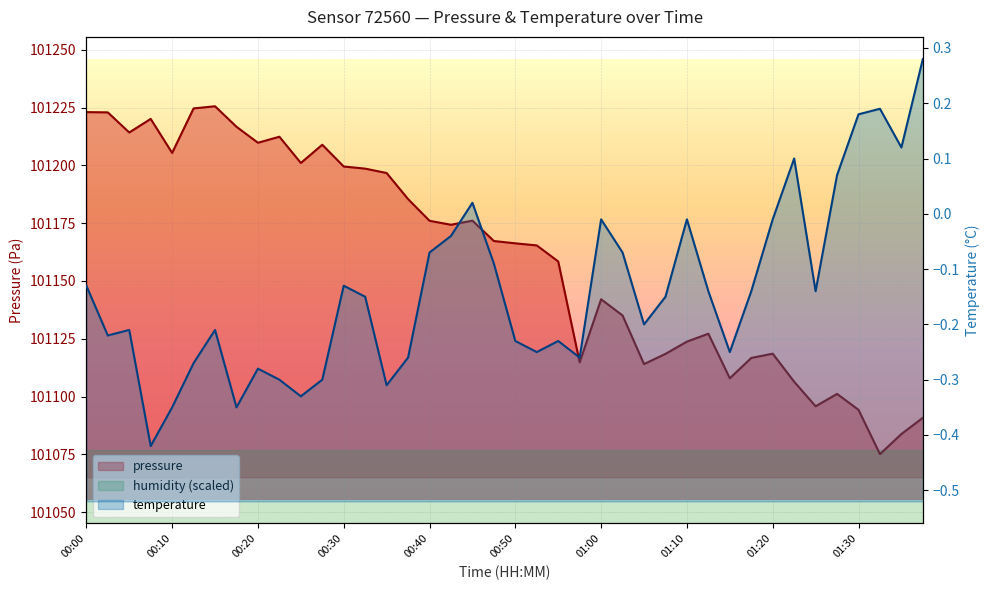

How many distinct data groups are displayed?

2